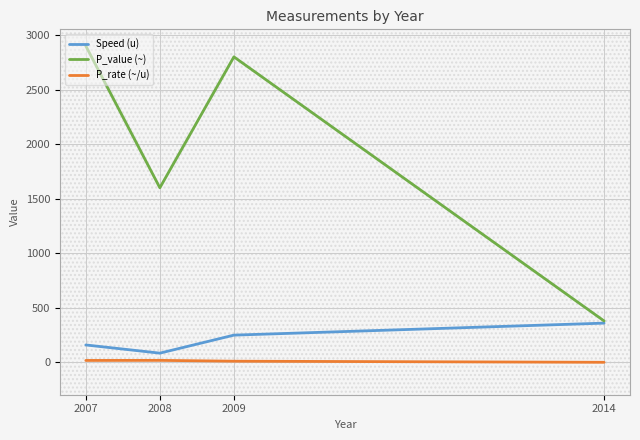

Rank the series at 2014 from highest to lowest value.

P_value (~), Speed (u), P_rate (~/u)